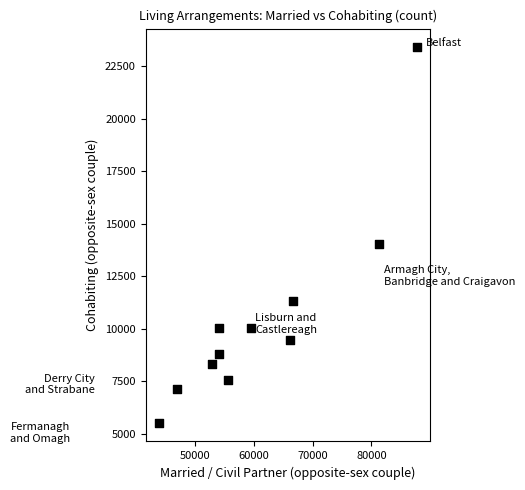

What is the average X value?

60835